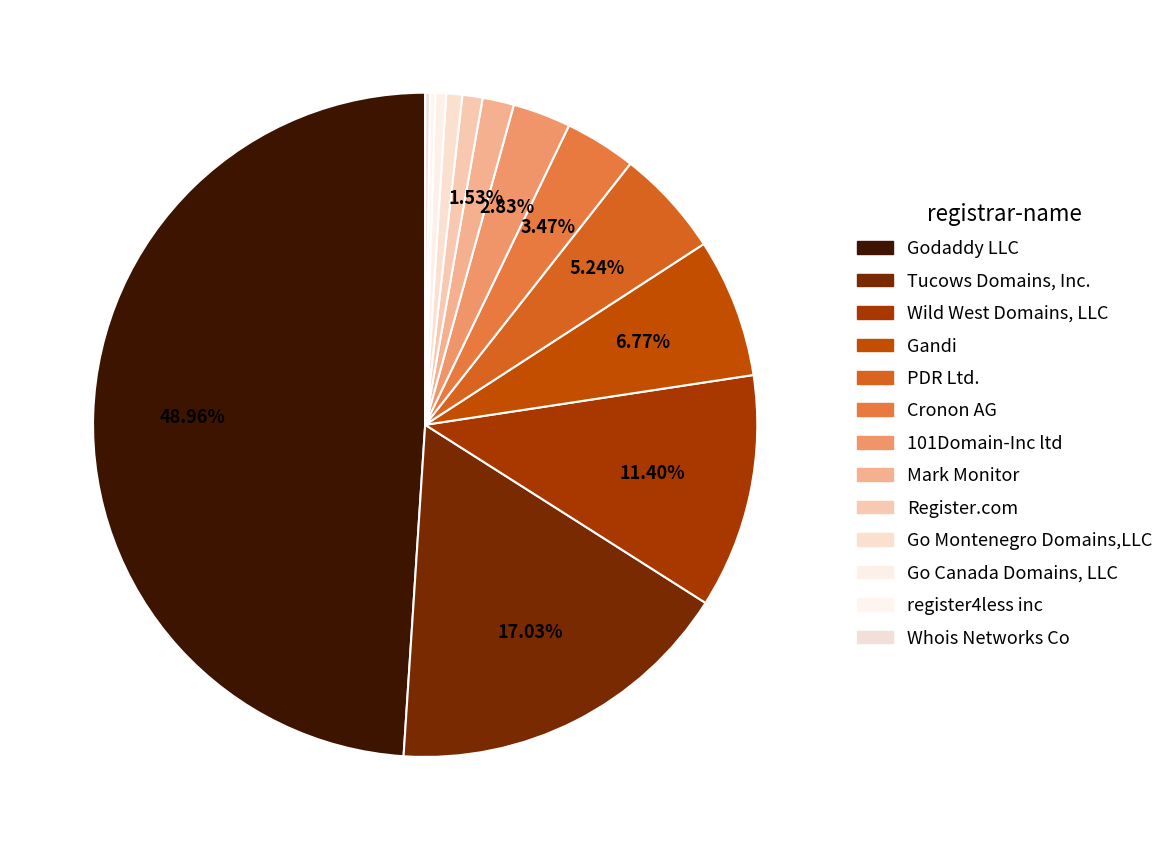

What is the ratio of the value at Whois Networks Co to the value at Go Canada Domains, LLC?

0.5